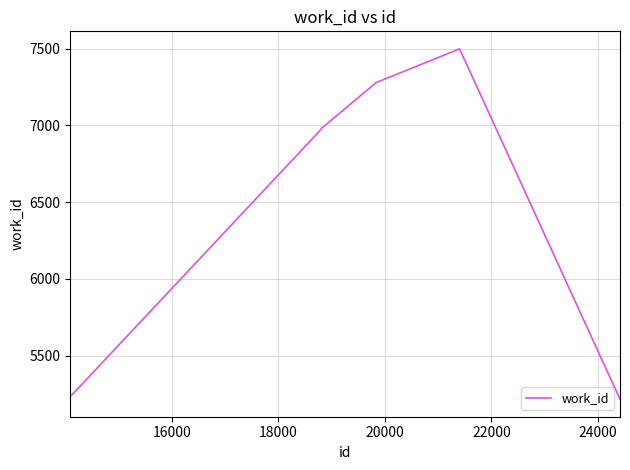

What is the difference between the maximum and minimum values?

2283